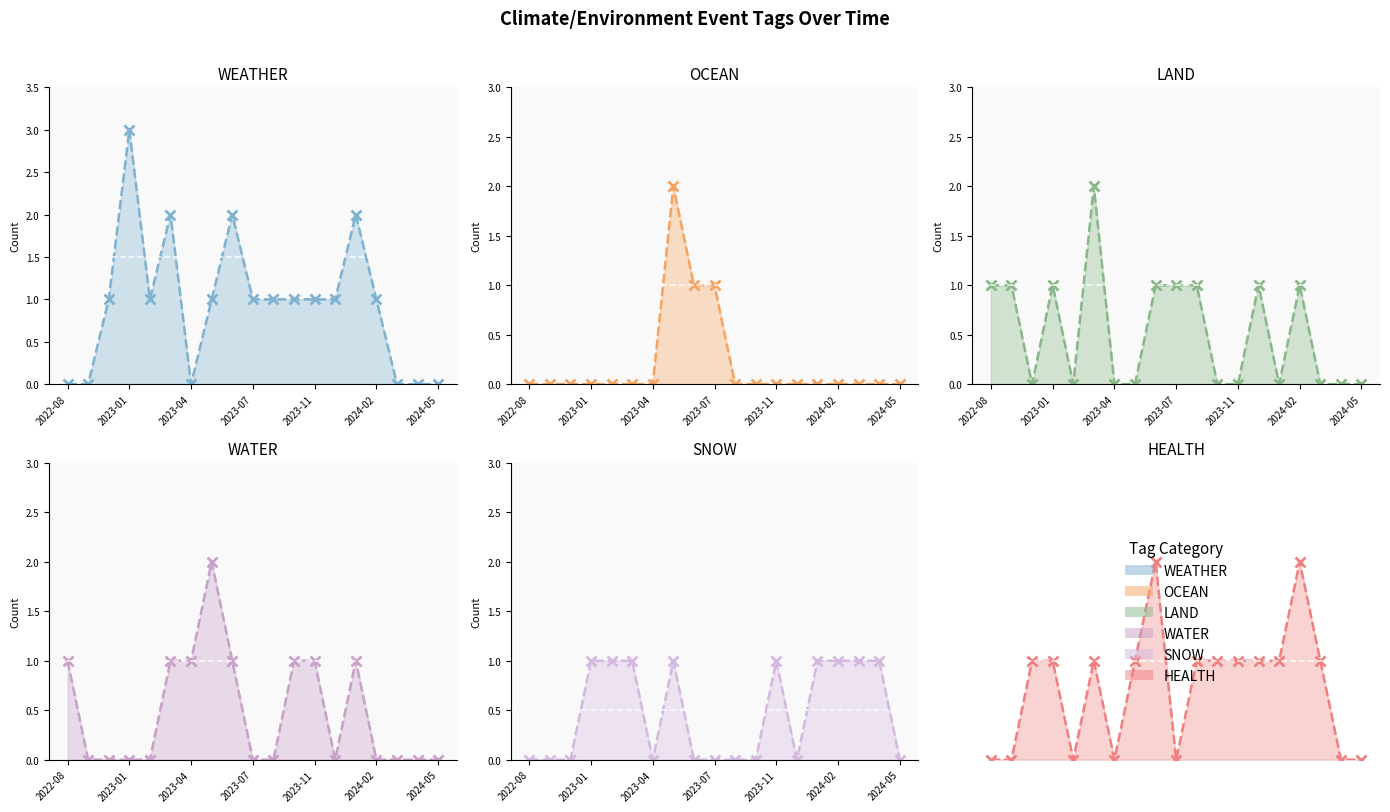

True or false: SNOW has more than 0 interior local peaks.

True